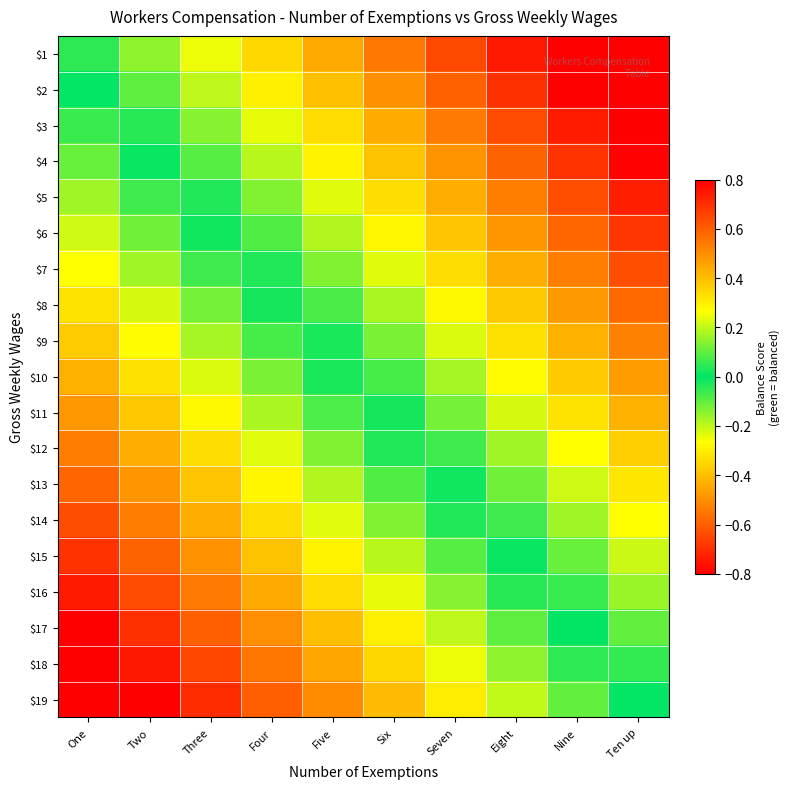

List the series in order of their peak value, highest first.

$19, $18, $17, $16, $15, $14, $13, $12, $11, $10, $9, $8, $7, $6, $5, $4, $3, $2, $1